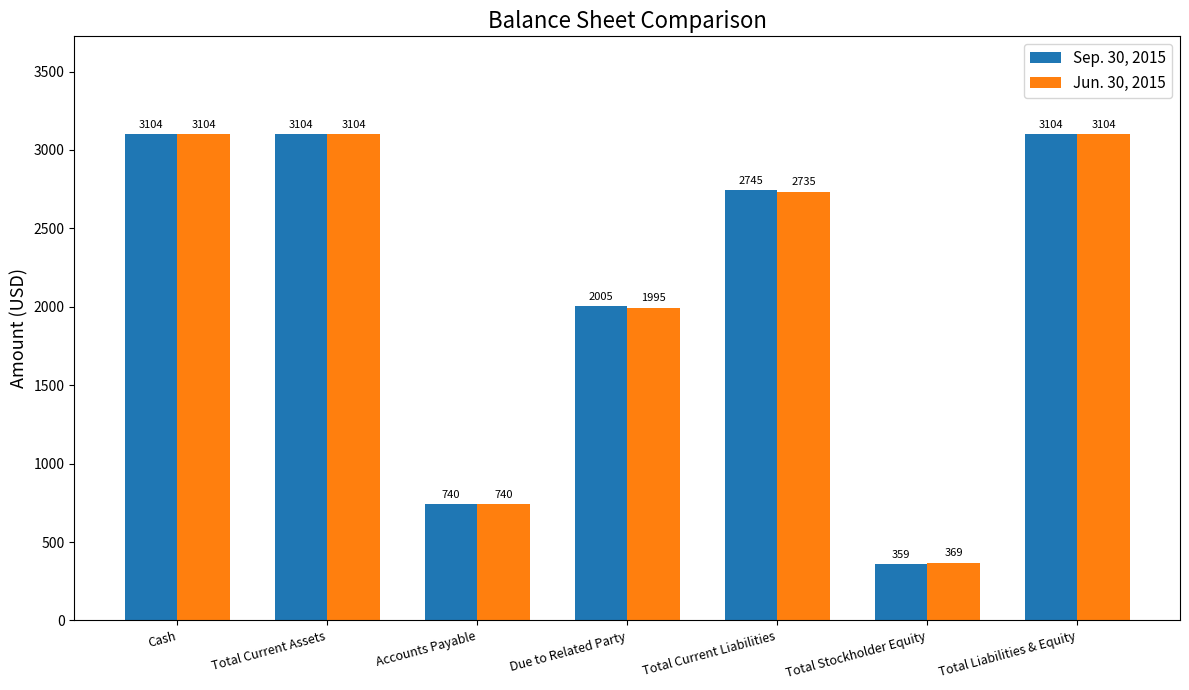

How many groups of bars are there?

7